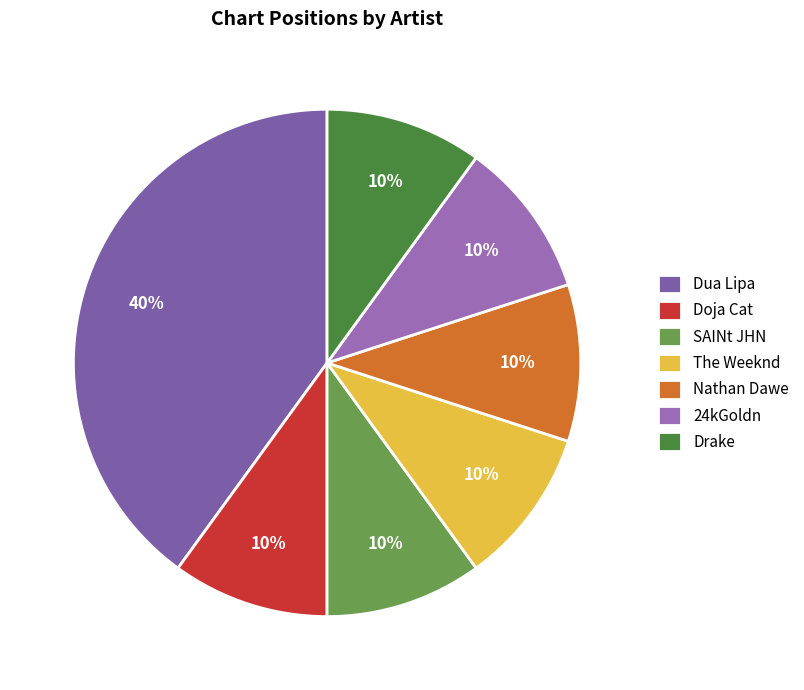

What percentage is the Doja Cat slice, to the nearest percent?

10%